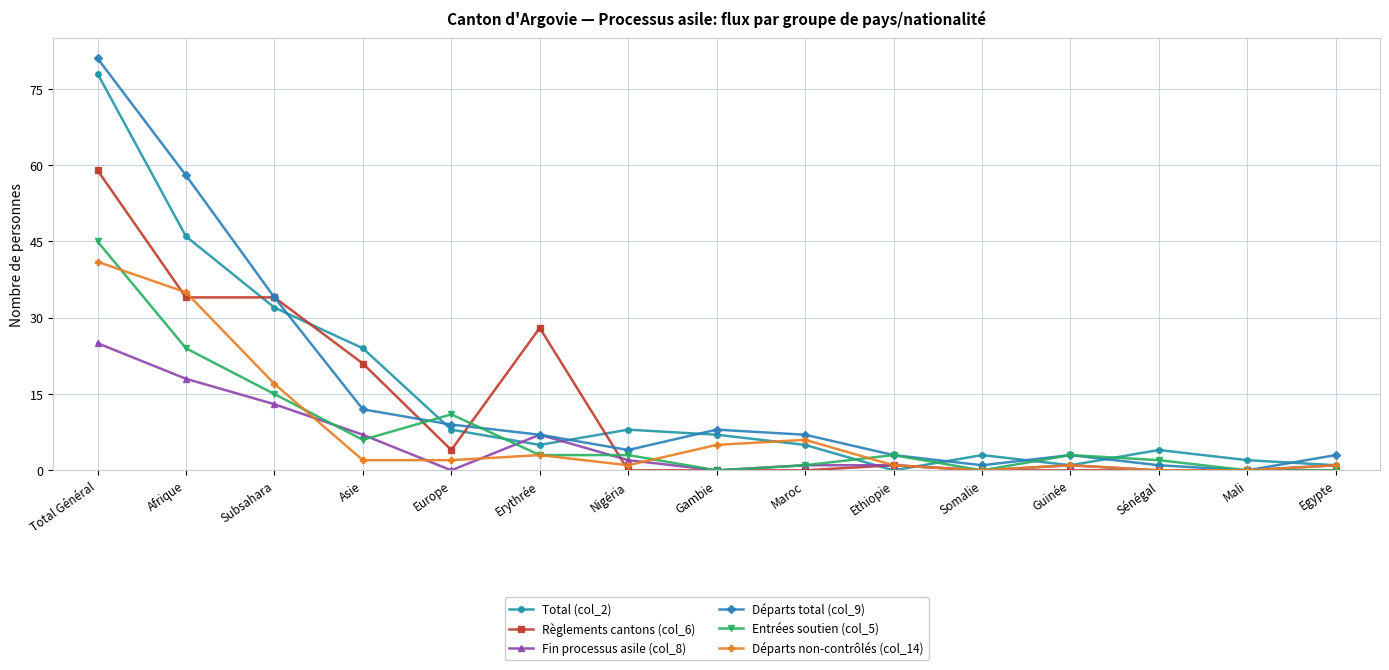

How many data points does each series have?

15